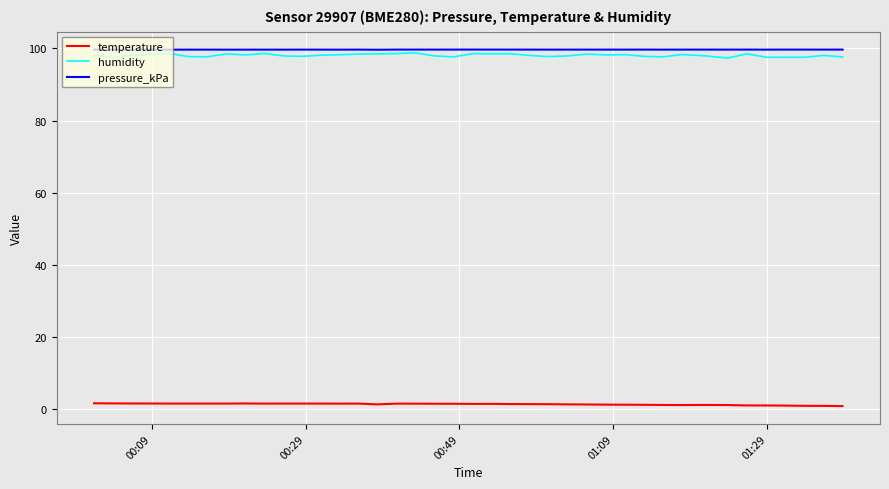

True or false: temperature and pressure_kPa cross at least once.

False